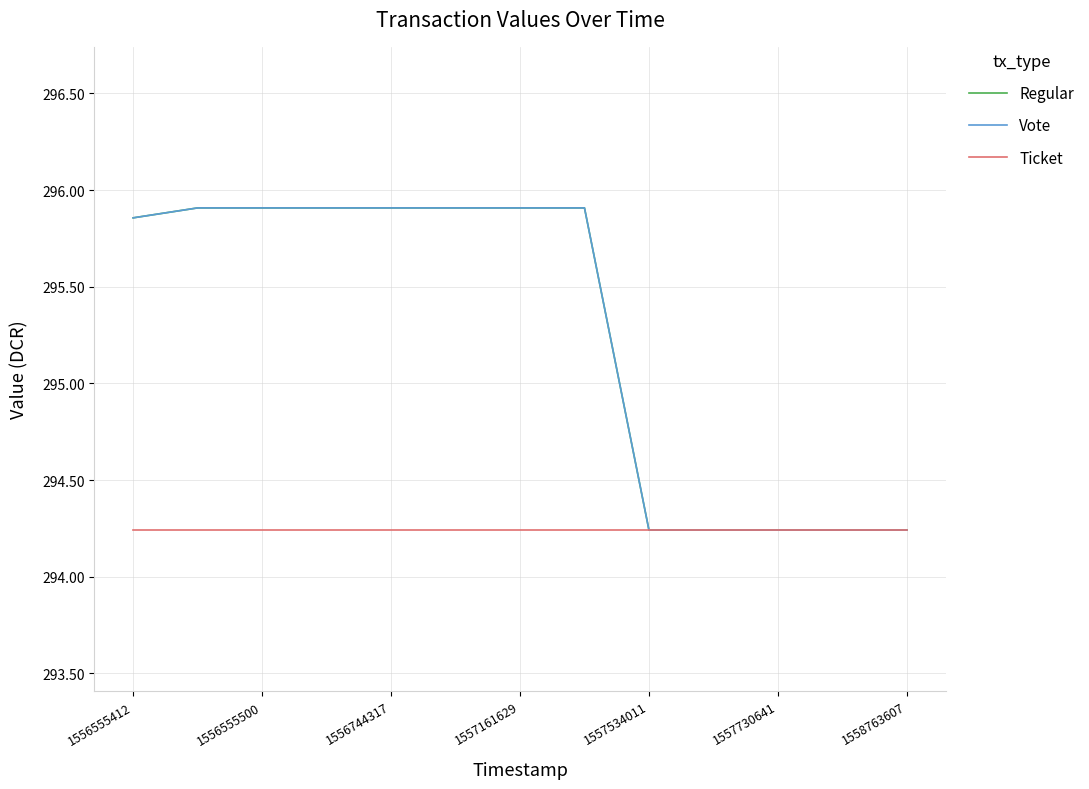

True or false: Ticket and Vote intersect in this chart.

False